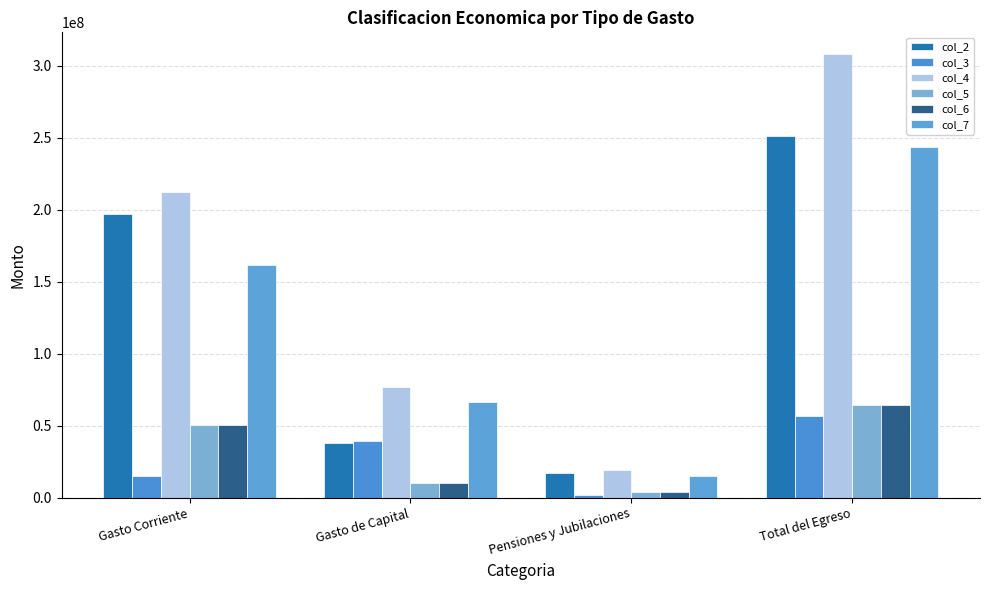

What is the value of the col_3 bar at the 2nd from the left?

39223034.9